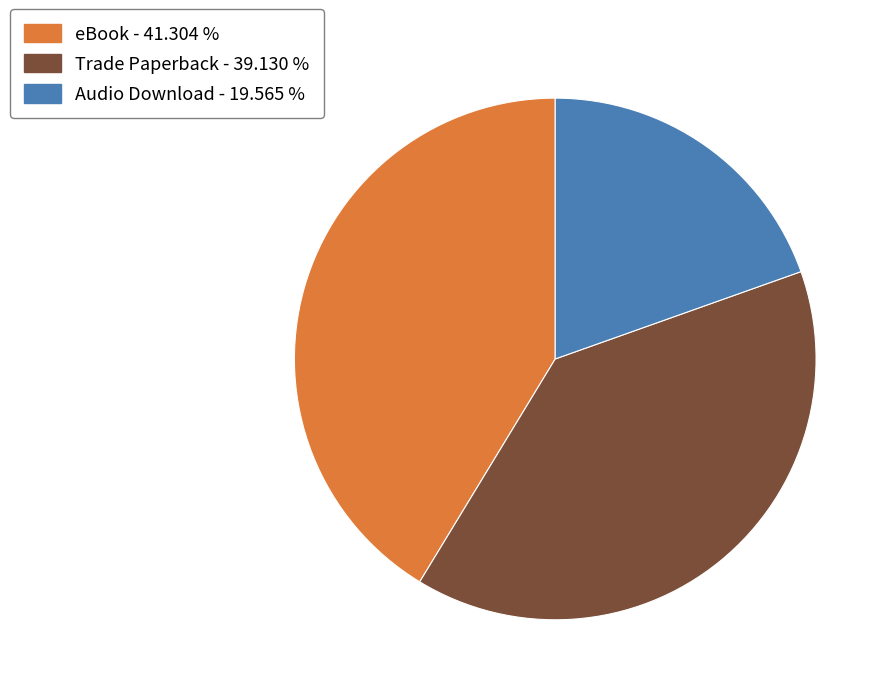

The Trade Paperback slice represents 39% of the pie. True or false?

True